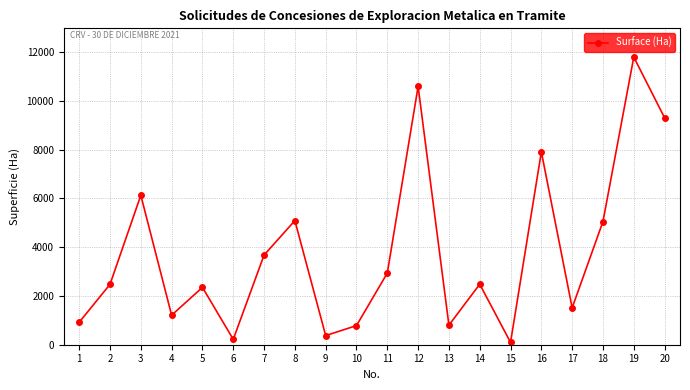

Which label corresponds to the largest value in the chart?

19